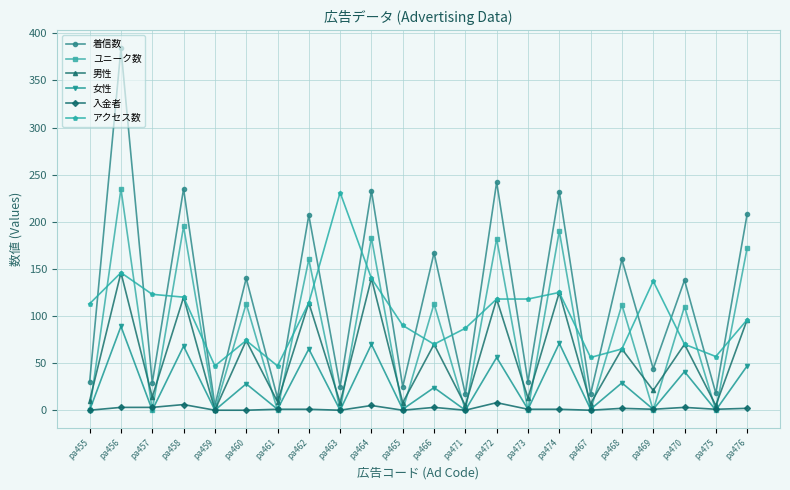

In 着信数, how many points are higher than both neighbors (excluding endpoints)?

10